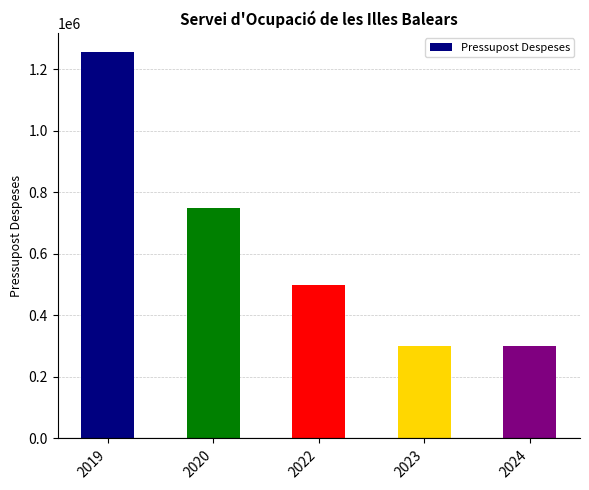

What is the ratio of the value at 2024 to the value at 2023?

1.0